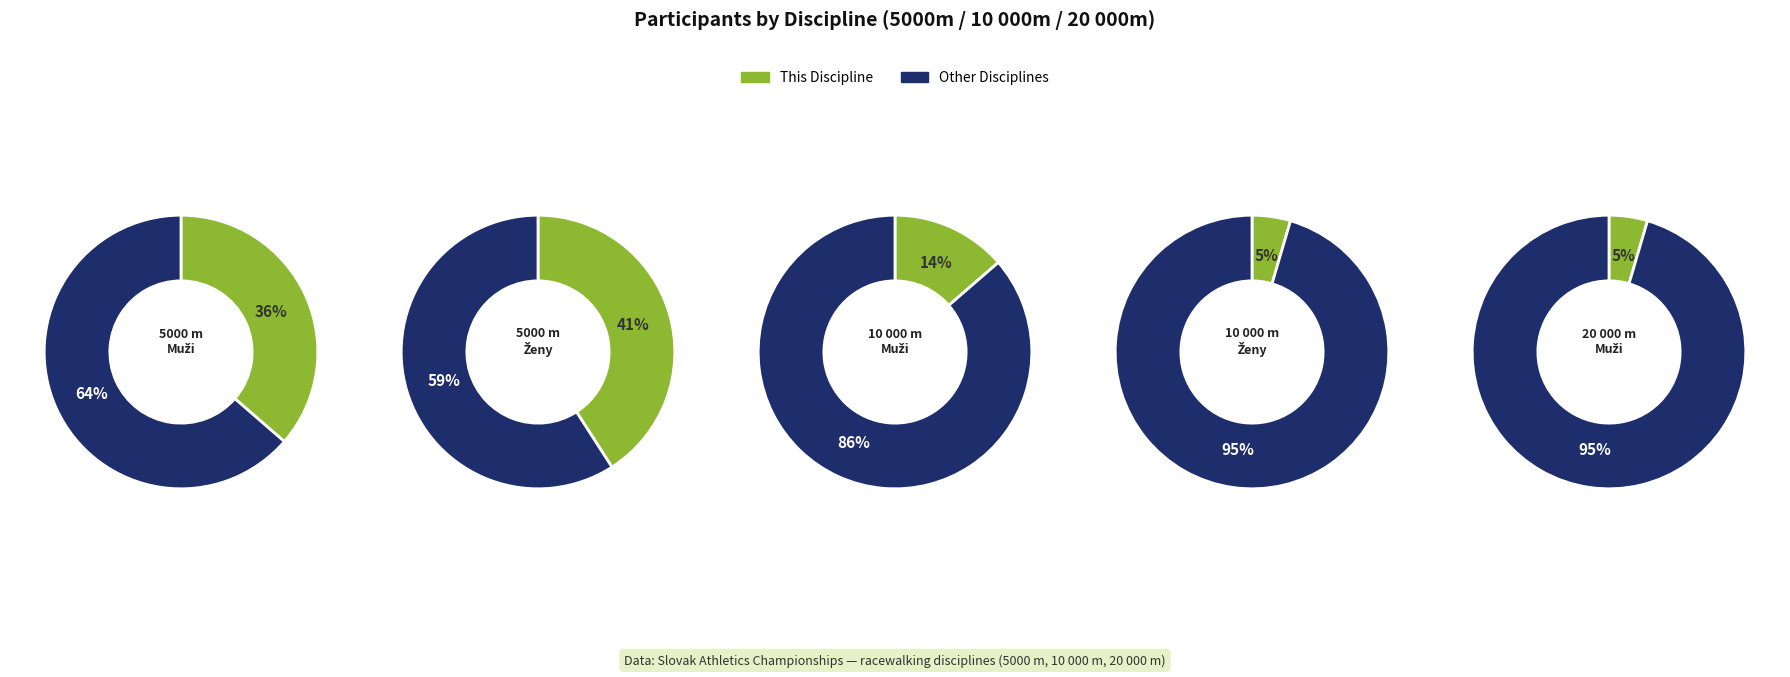

To the nearest percent, what portion does chôdza dráha 20 000 m - Muži represent?

5%